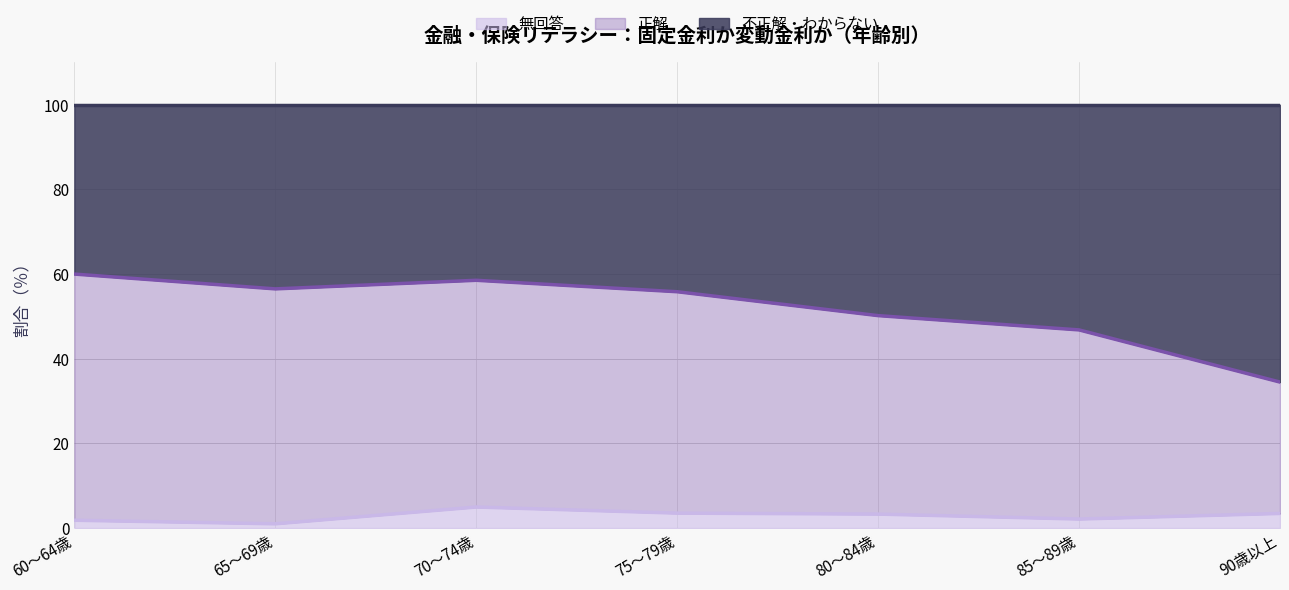

What position from the left is 80～84歳?

5